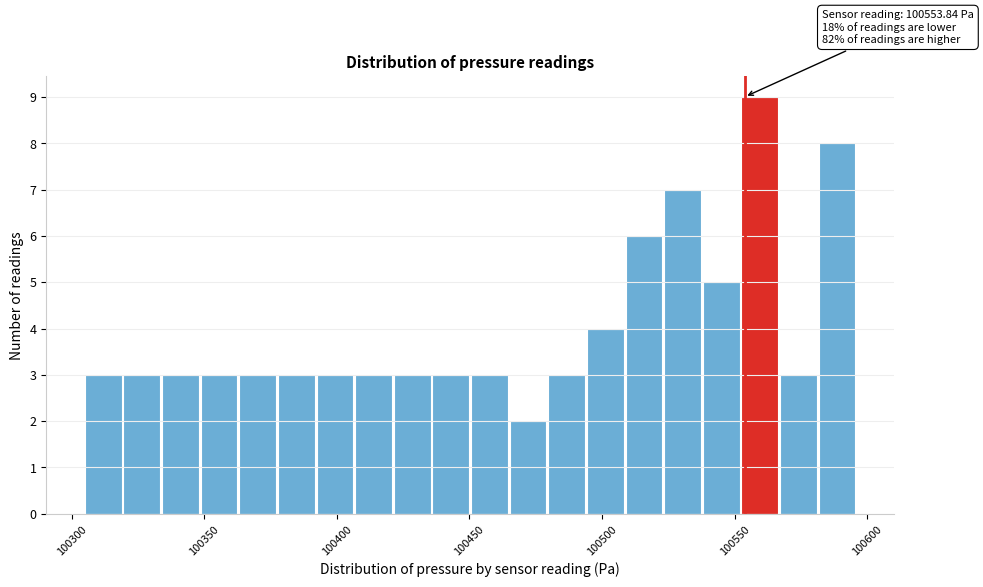

Read against the x-axis, roughly where is the centre of the tallest bar?

100560